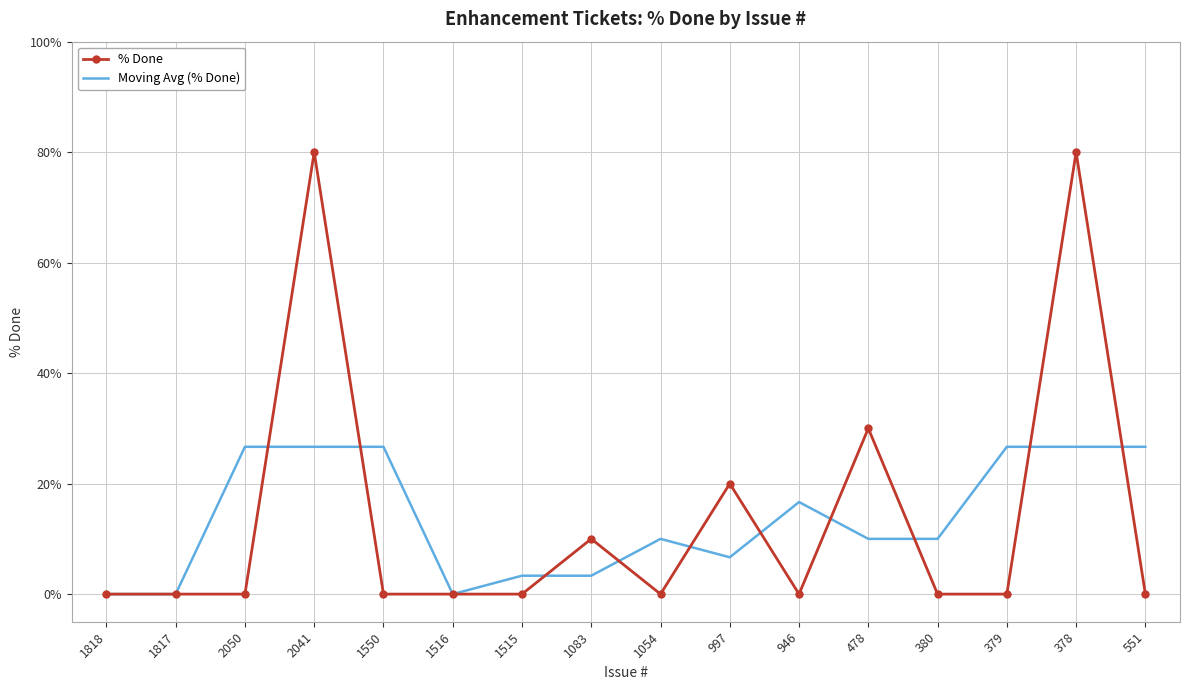

What is the highest value of the % Done series?

80.0